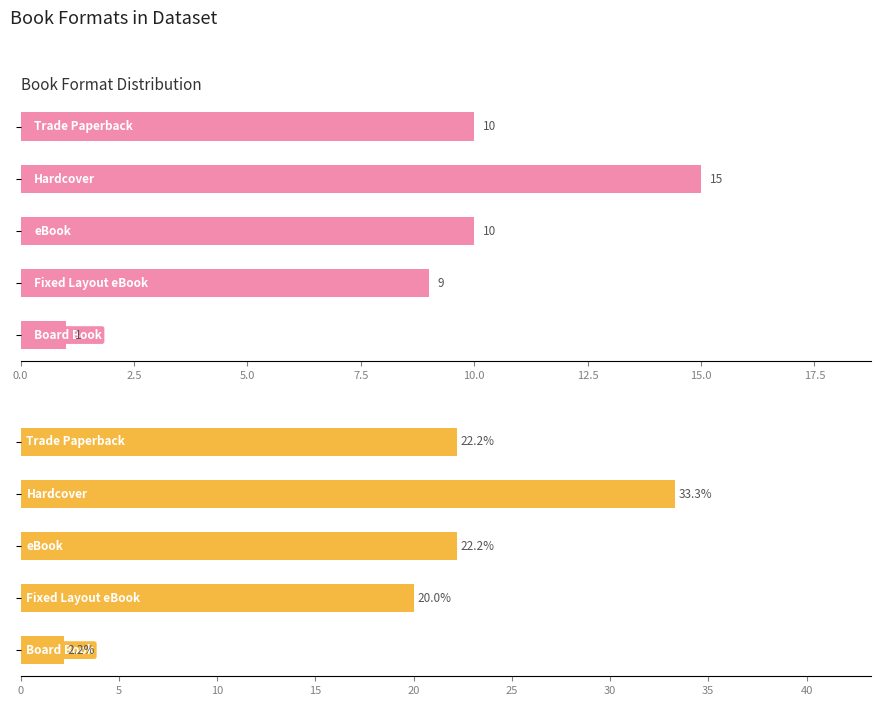

The value of Percentage of Titles at 2.5 is 51.2. True or false?

False